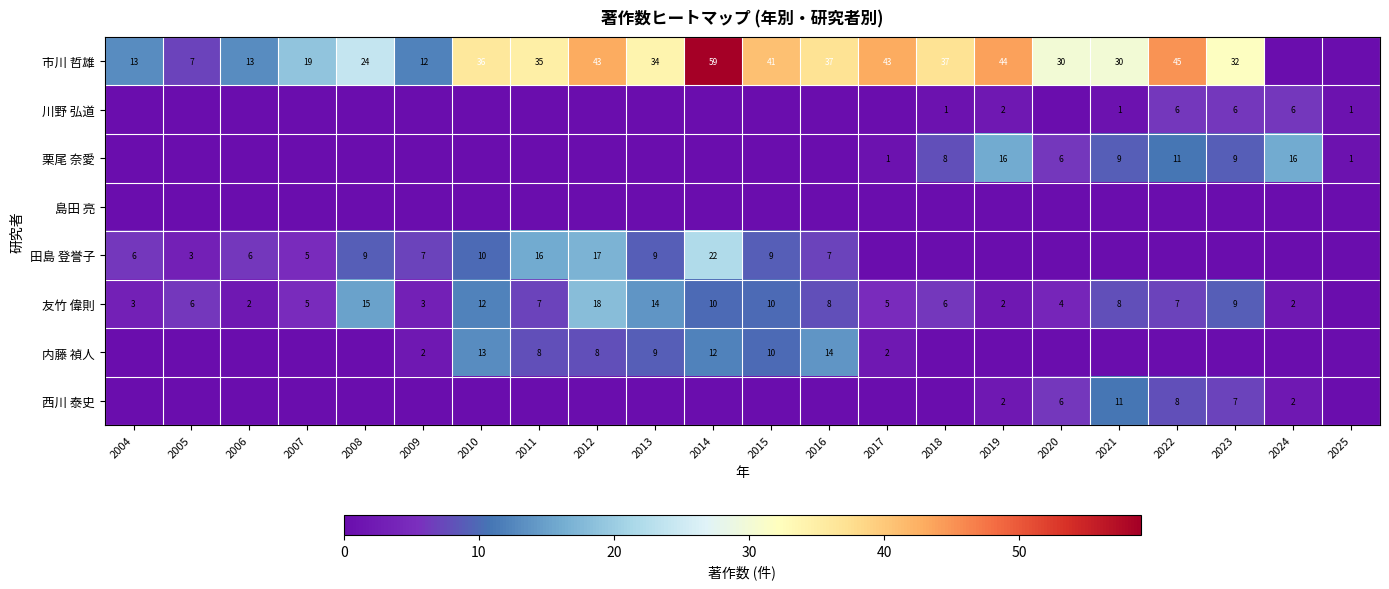

What is the difference between the 市川 哲雄 values at 2008 and 2006?

11